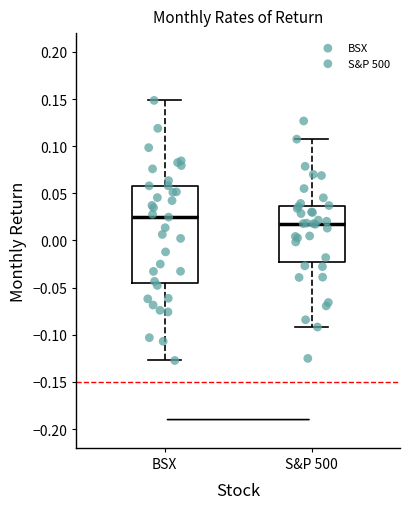

Reading left to right, transcribe this box plot: for each box, give where its median line is, the range the box spans, and where its two whiskers end, as read against the y-axis. The values are not printed on the chart, so give them approximately, as read against the axis.

BSX: median 0.025, box -0.045 to 0.060, whiskers -0.125 to 0.150
S&P 500: median 0.020, box -0.020 to 0.035, whiskers -0.090 to 0.110